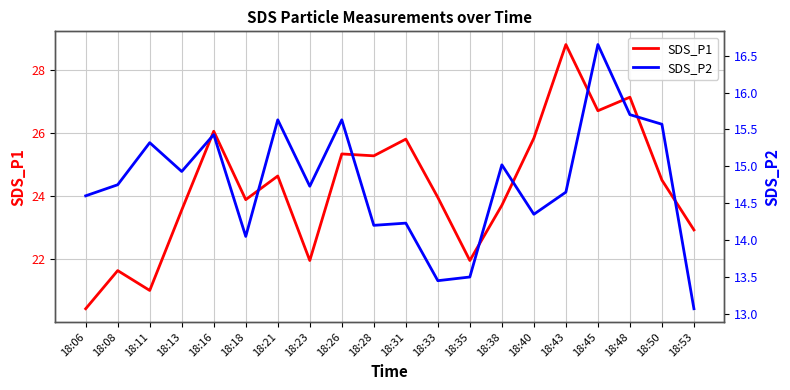

At which label does SDS_P1 reach its peak?

18:43